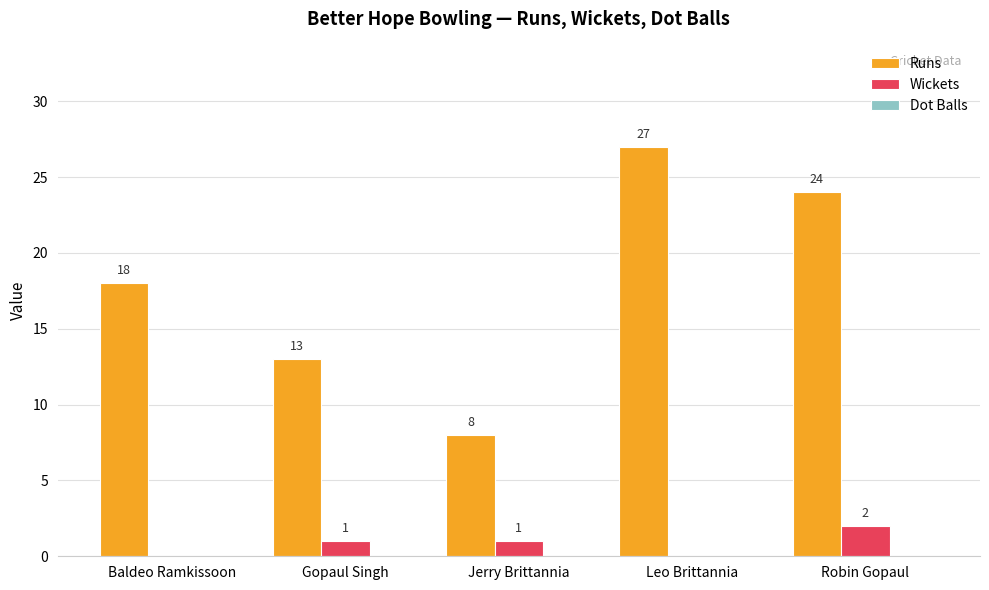

Which series has the widest spread of values?

Runs